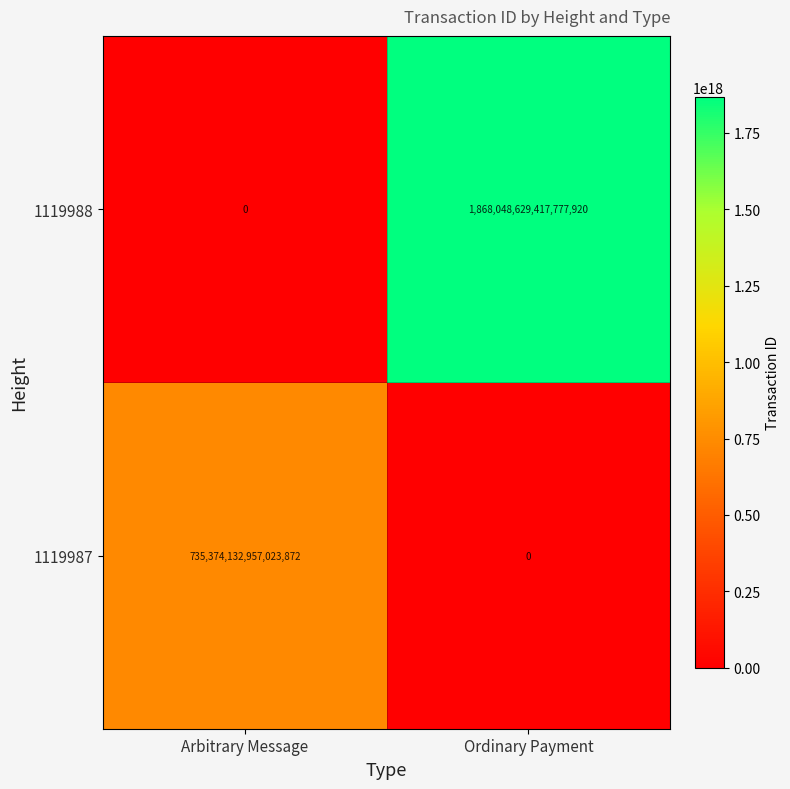

True or false: 1119987 has a value of 735374132957023872 at Arbitrary Message.

True